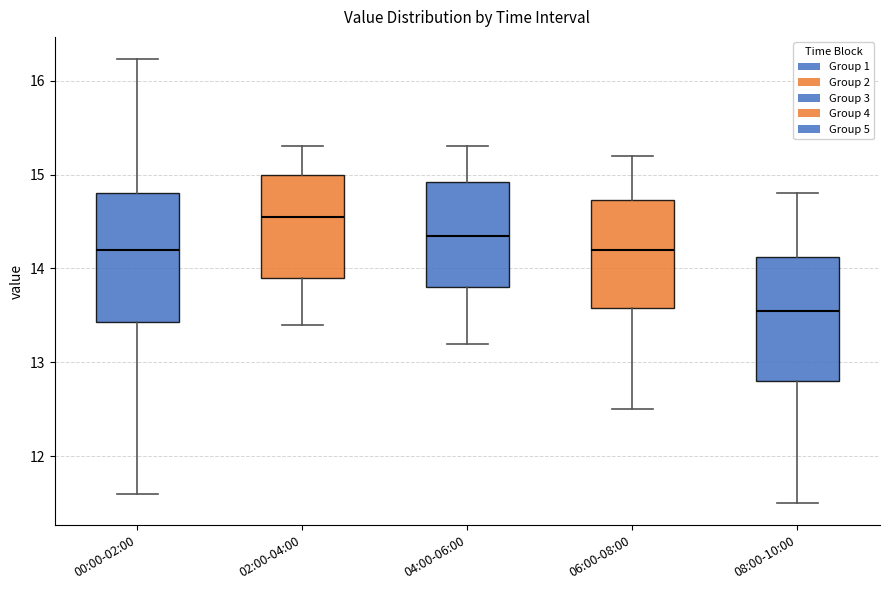

Where does the median line of the box for 08:00-10:00 sit on the y-axis? The values are not printed on the chart, so give them approximately, as read against the axis.

13.6